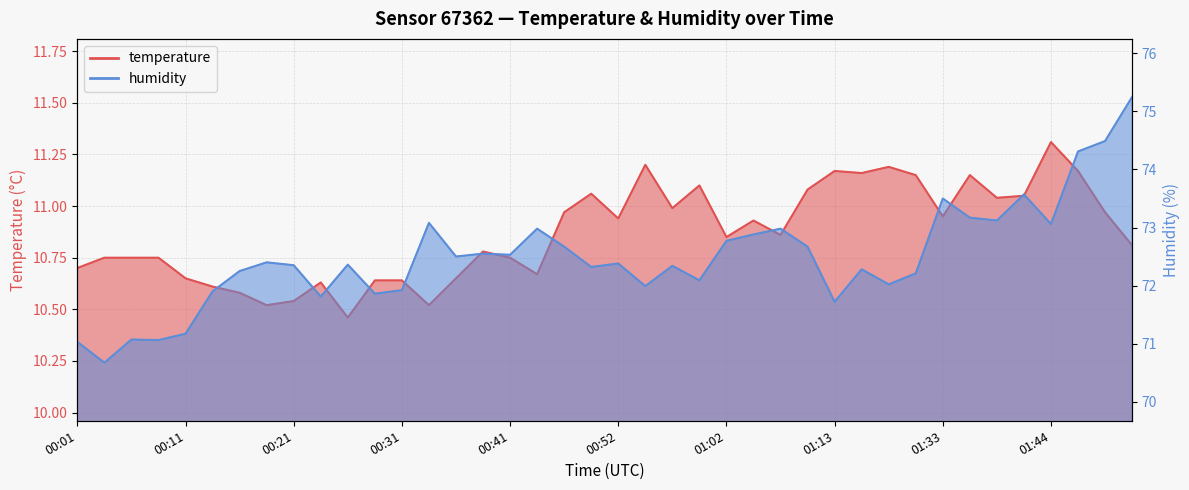

What is the highest value of the temperature series?

11.3